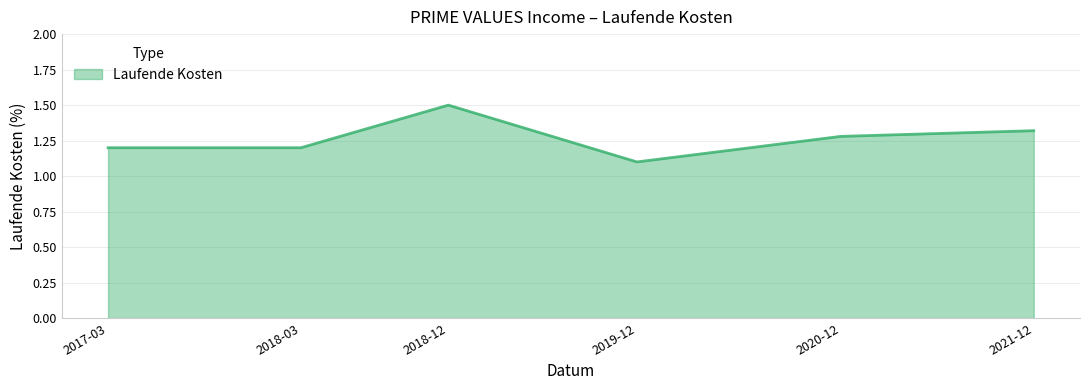

What is the difference between the maximum and minimum values?

0.4